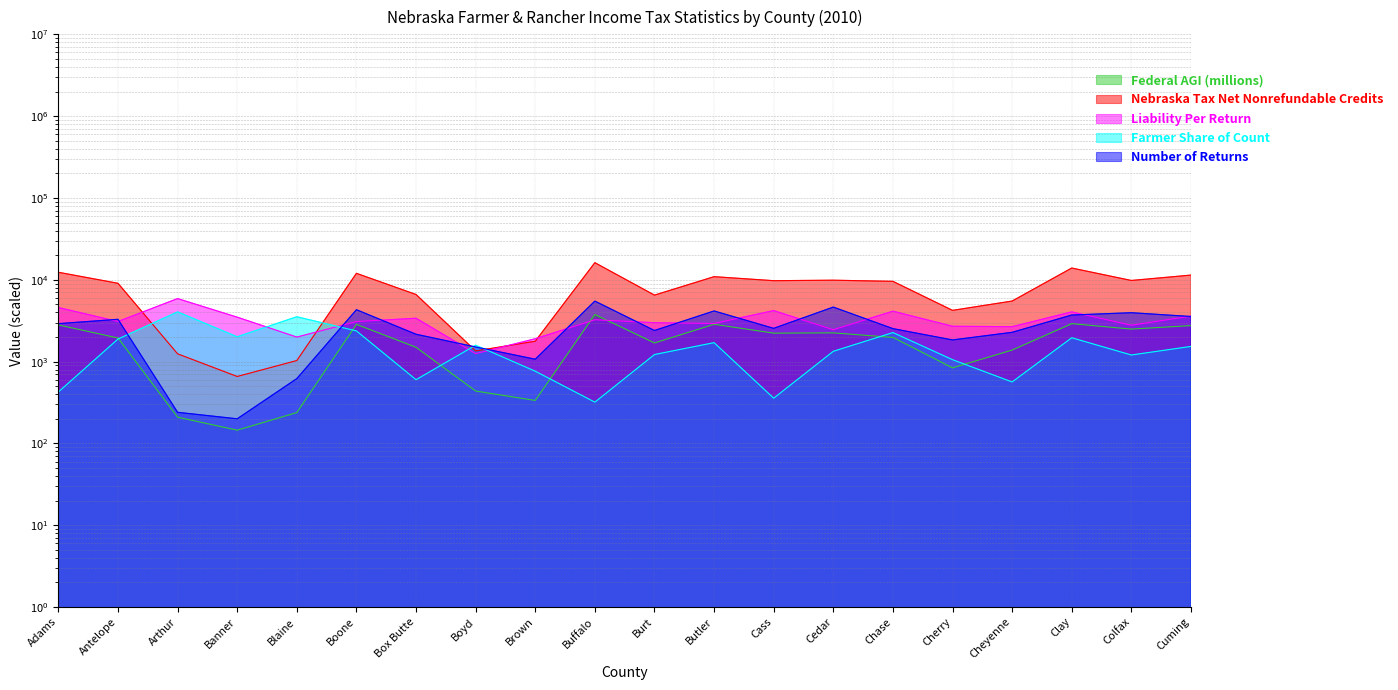

Where is the first local maximum for Nebraska Tax Net Nonrefundable Credits?

Boone